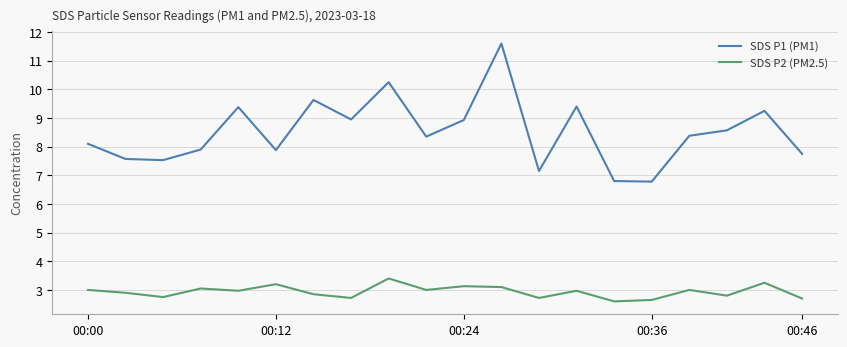

Does the chart display data point markers on the line(s)?

No